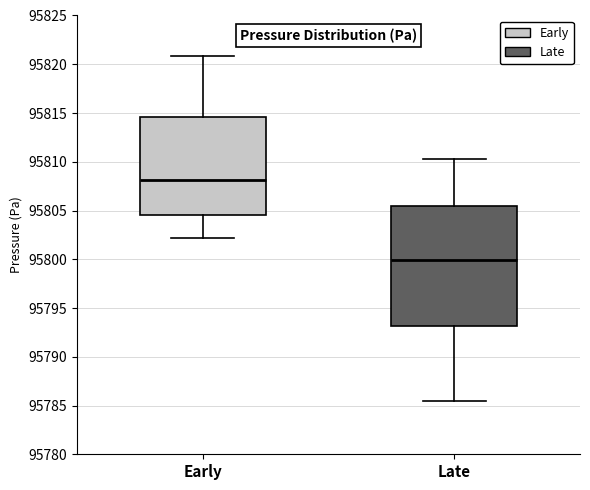

Reading left to right, read every box against the y-axis: the position of its median line, the range the box covers, and the ends of its whiskers. The values are not printed on the chart, so give them approximately, as read against the axis.

Early: median 95808.0, box 95804.5 to 95814.5, whiskers 95802.0 to 95821.0
Late: median 95800.0, box 95793.0 to 95805.5, whiskers 95785.5 to 95810.5